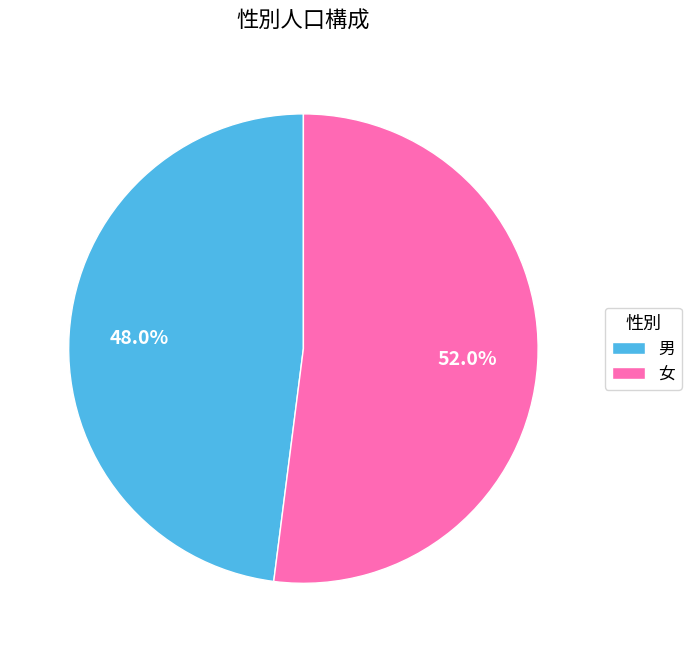

To the nearest percent, what is the difference between the 男 and 女 slice percentages?

4%